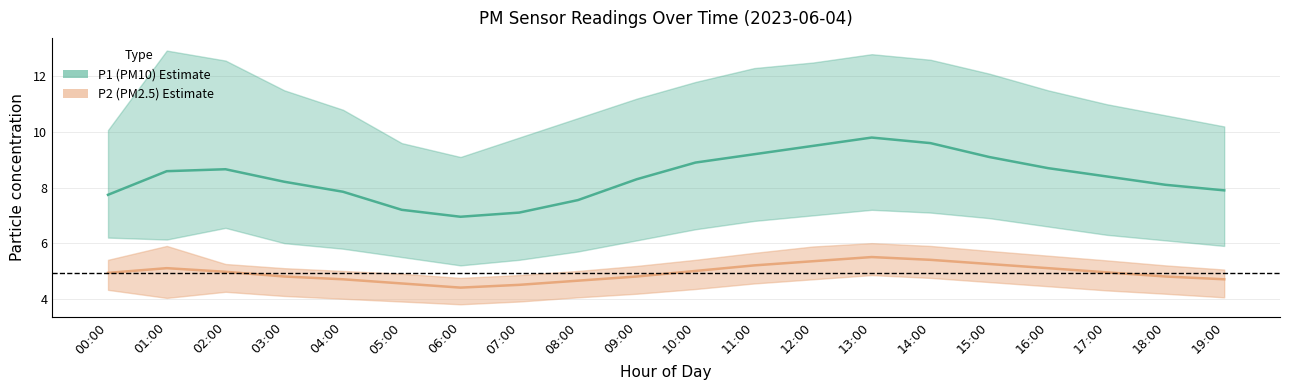

Which category has the highest value across all series?

13:00